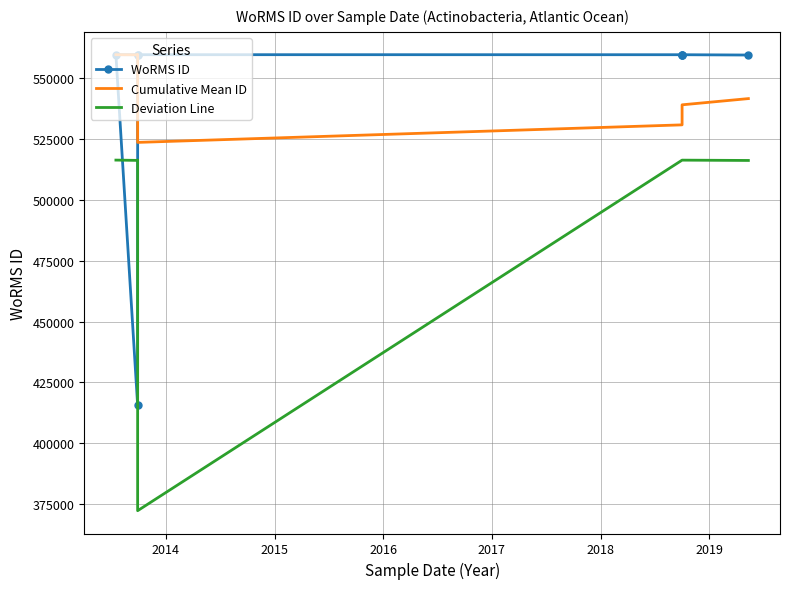

At which label does WoRMS ID reach its peak?

2014